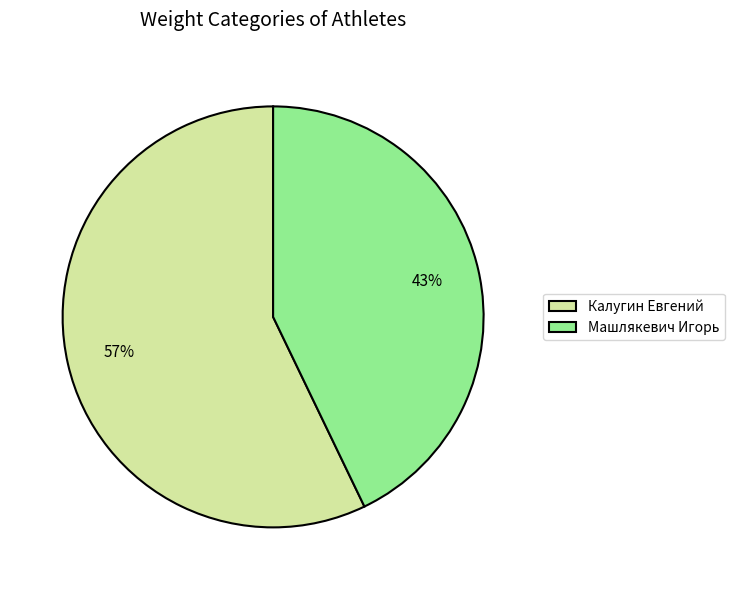

To the nearest percent, what is the combined percentage of Калугин Евгений and Машлякевич Игорь?

100%